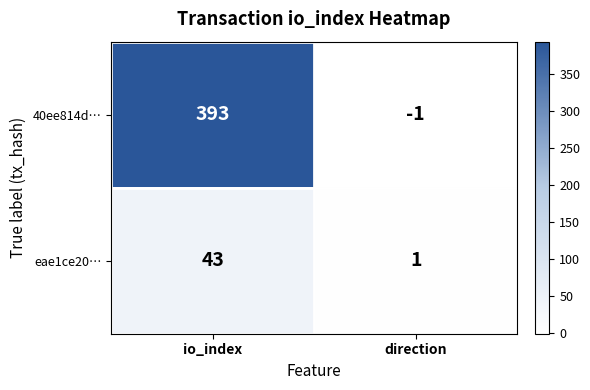

What is the difference between the maximum and minimum values in the 40ee814d… series?

394